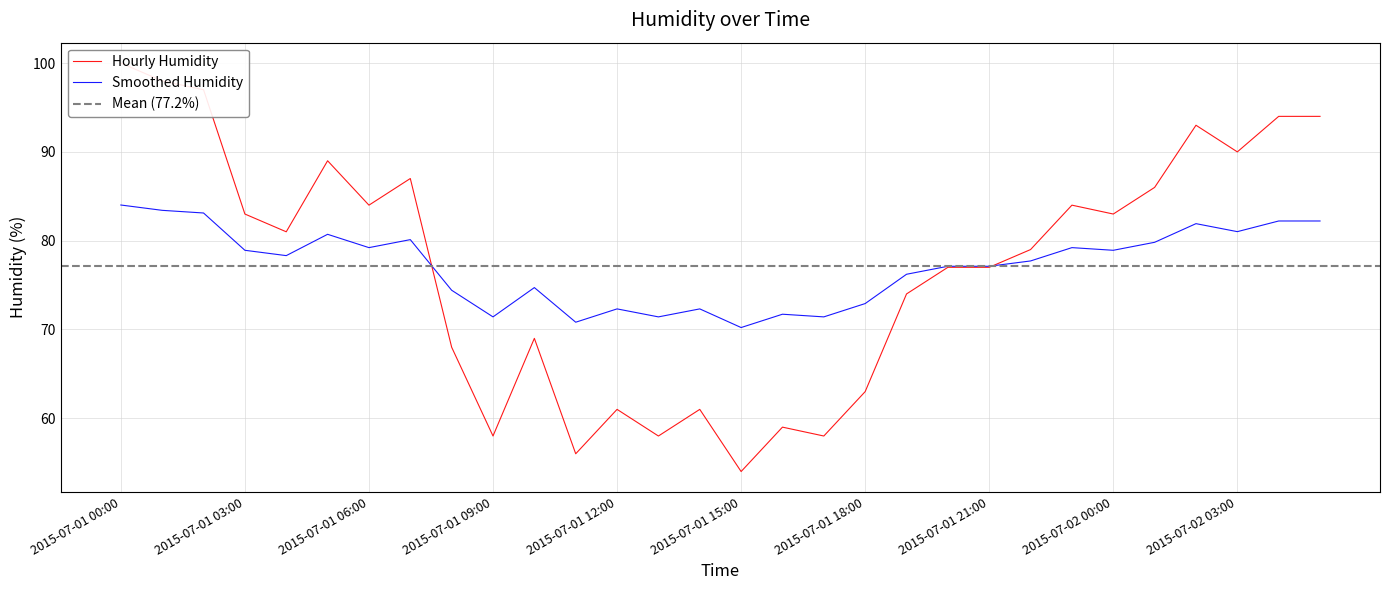

Reading right to left, what are all the values shown in this chart?

94	94	90	93	86	83	84	79	77	77	74	63	58	59	54	61	58	61	56	69	58	68	87	84	89	81	83	97	98	100